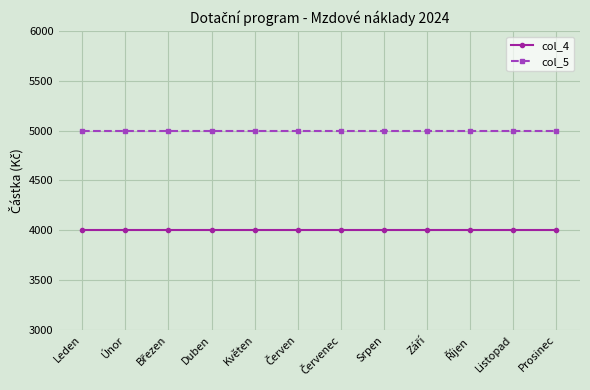

True or false: col_4 has a value of 4000 at Listopad.

True